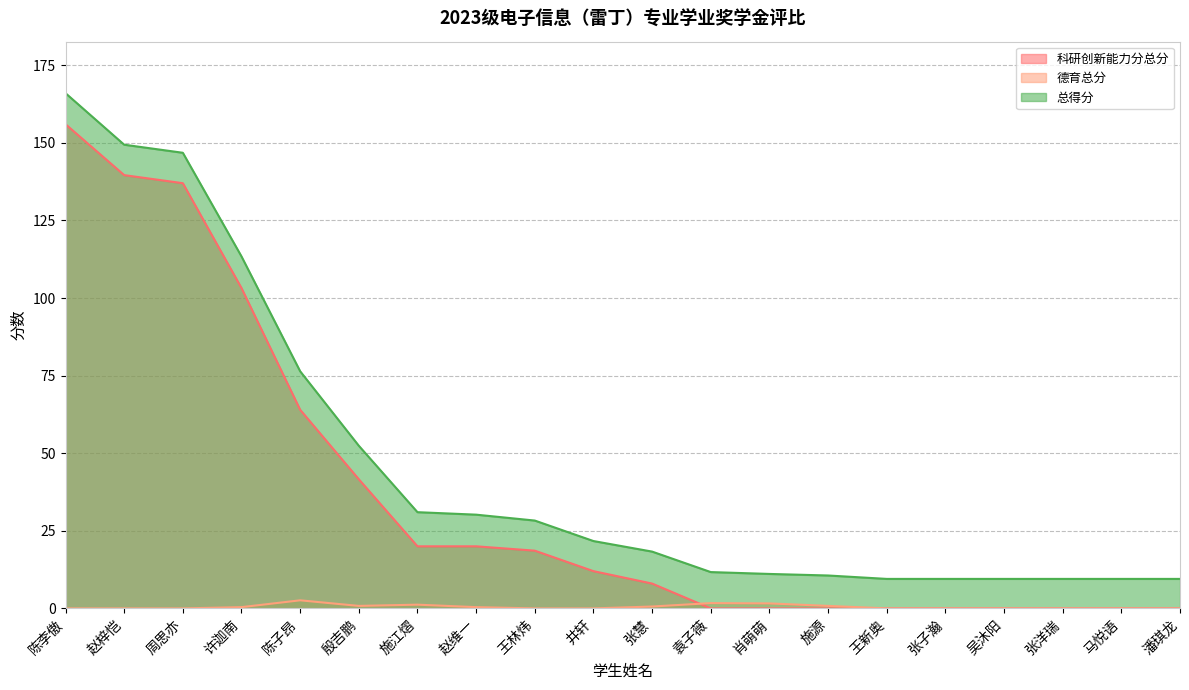

Which category has the lowest value in the 德育总分 series?

陈李傲